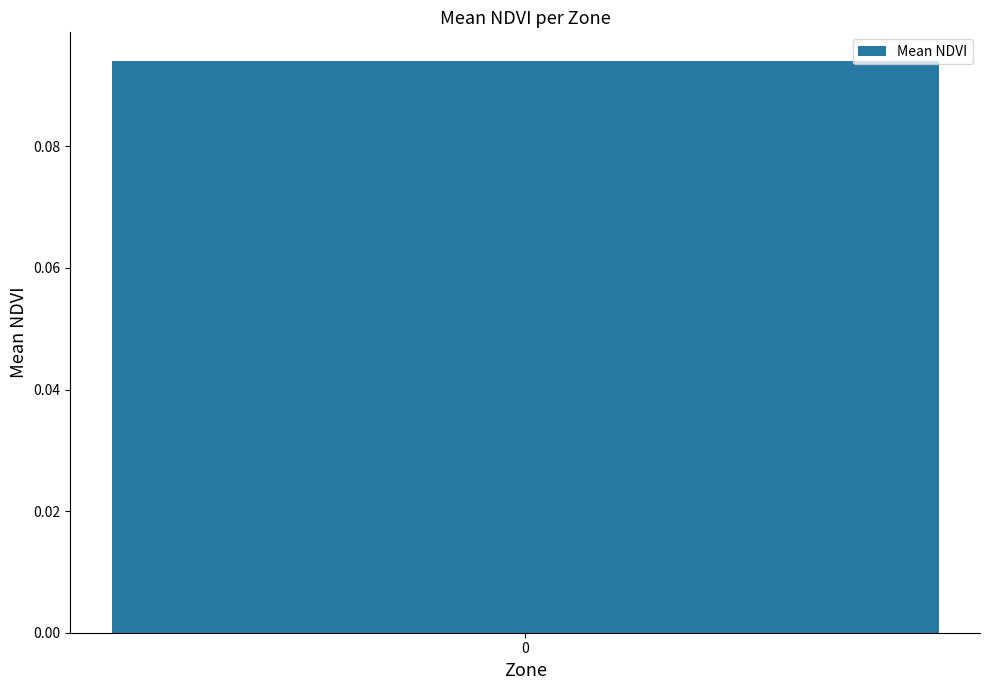

What is the greatest value displayed?

0.1